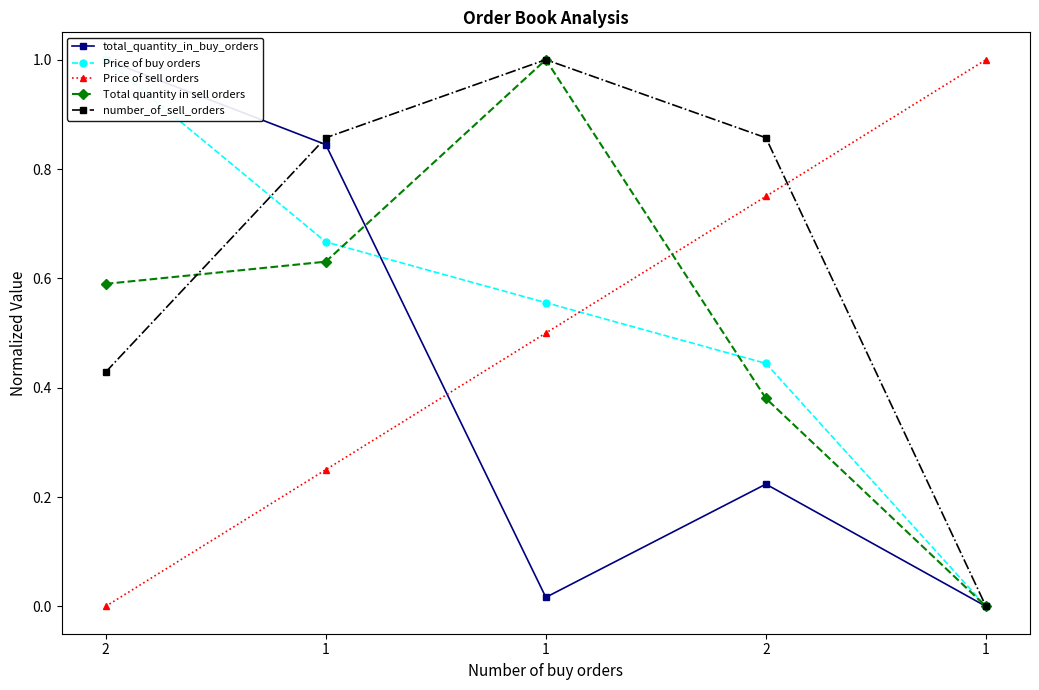

The value of Total quantity in sell orders at 1 is -0.6. True or false?

False